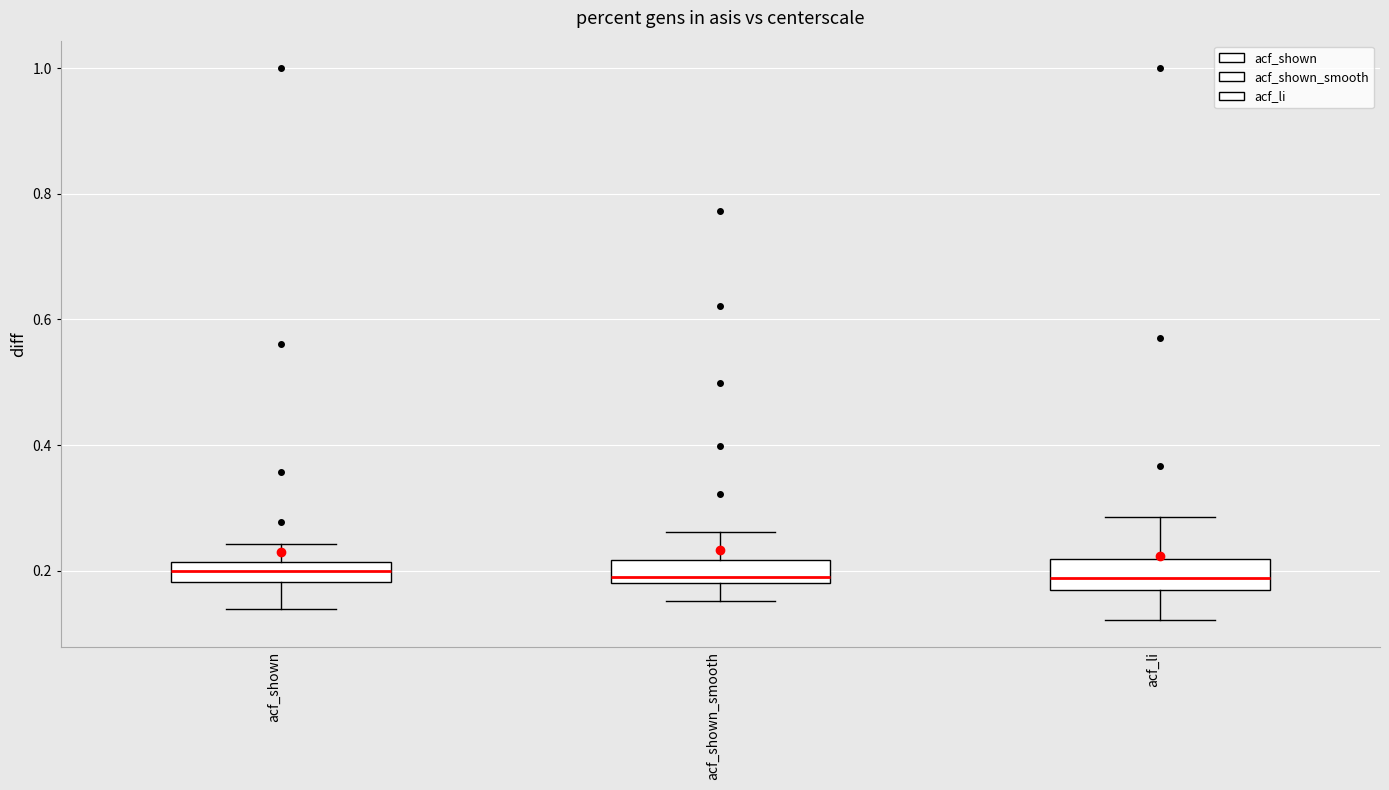

Where does the median line of the box for acf_li sit on the y-axis? The values are not printed on the chart, so give them approximately, as read against the axis.

0.18